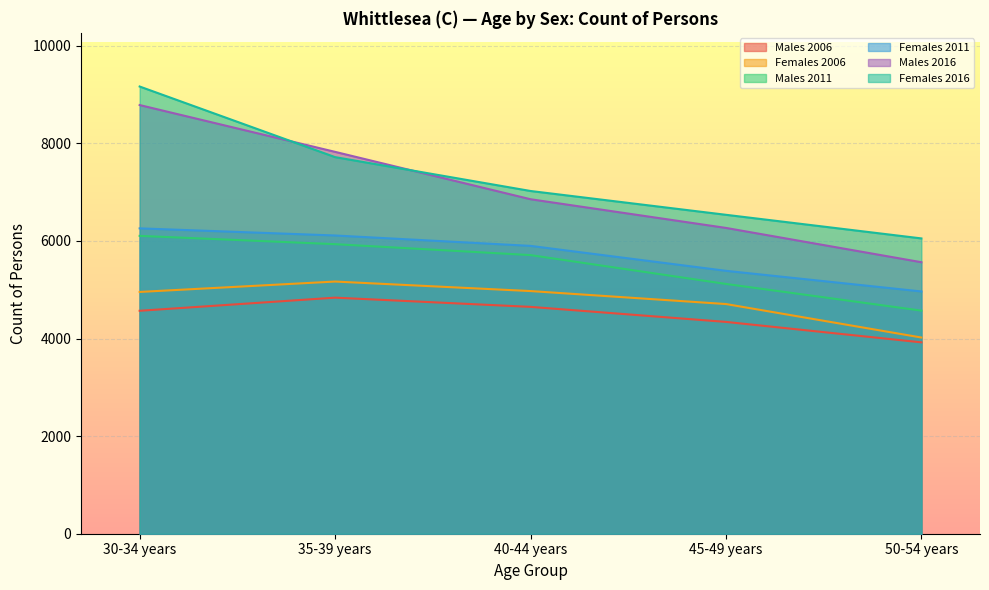

Is the value of Males 2011 at 50-54 years greater than the value of Females 2016 at 50-54 years?

No